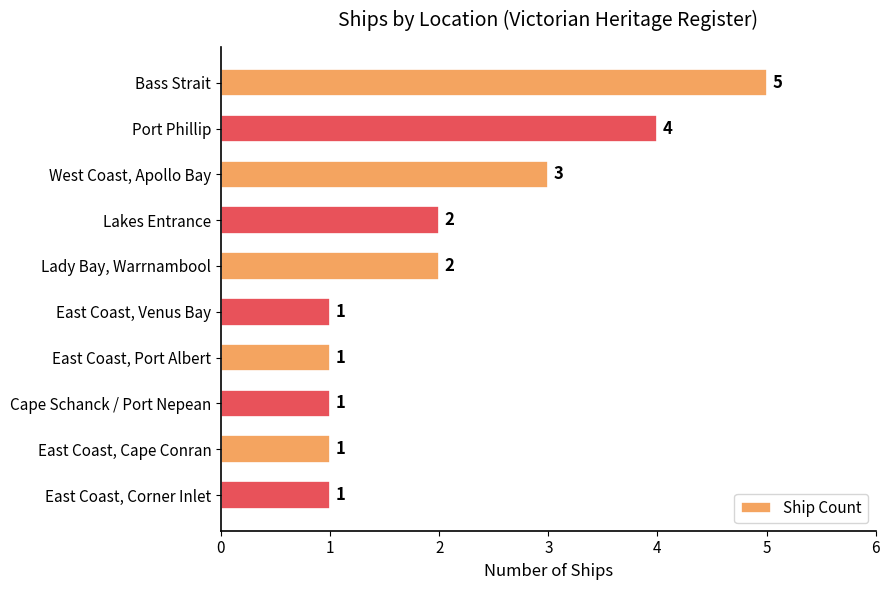

How many categories are shown in the chart?

10